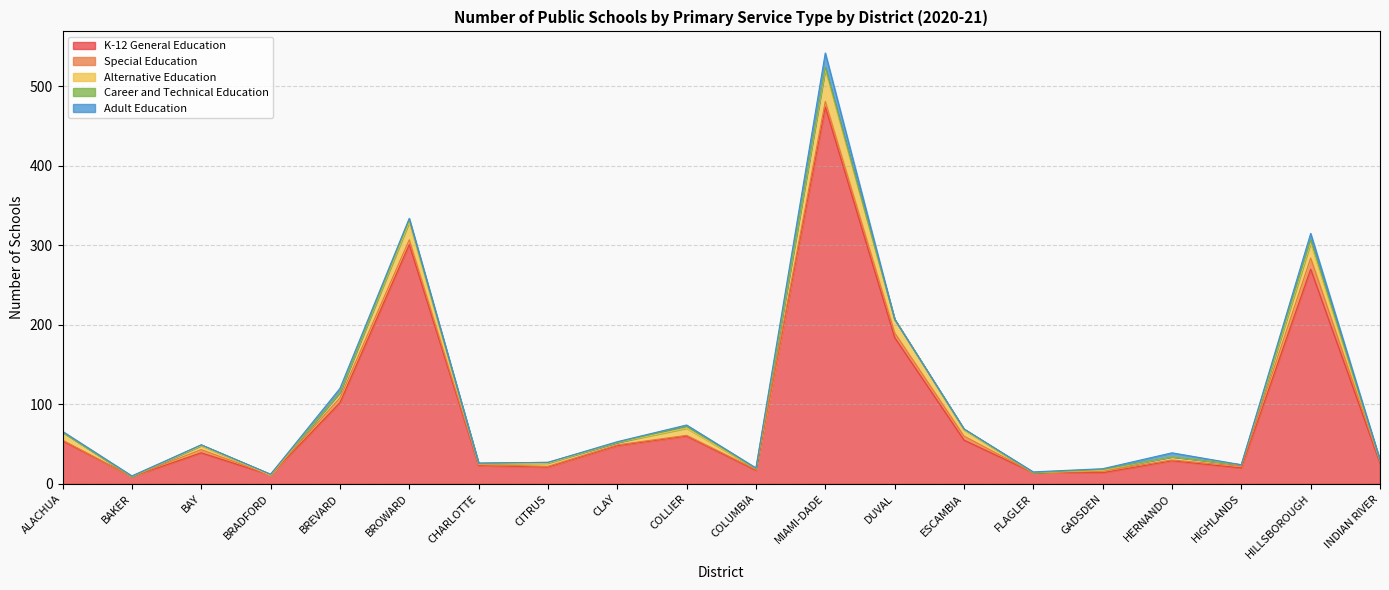

Where is the first local minimum for Alternative Education?

BAKER